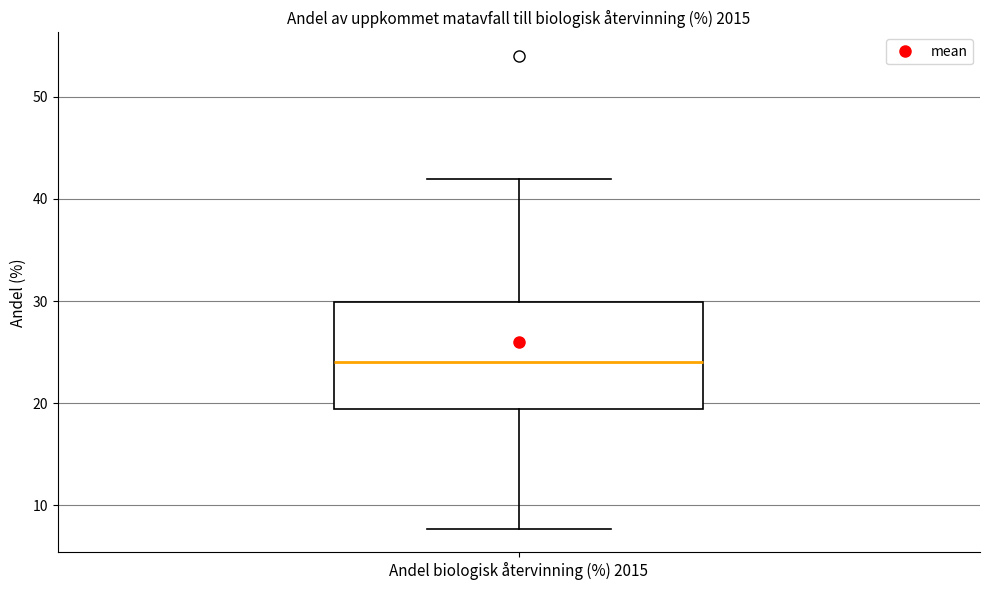

Transcribe this box plot: give where the median line is, the range the box spans, and where the two whiskers end, as read against the y-axis. The values are not printed on the chart, so give them approximately, as read against the axis.

median 24, box 19 to 30, whiskers 8 to 42